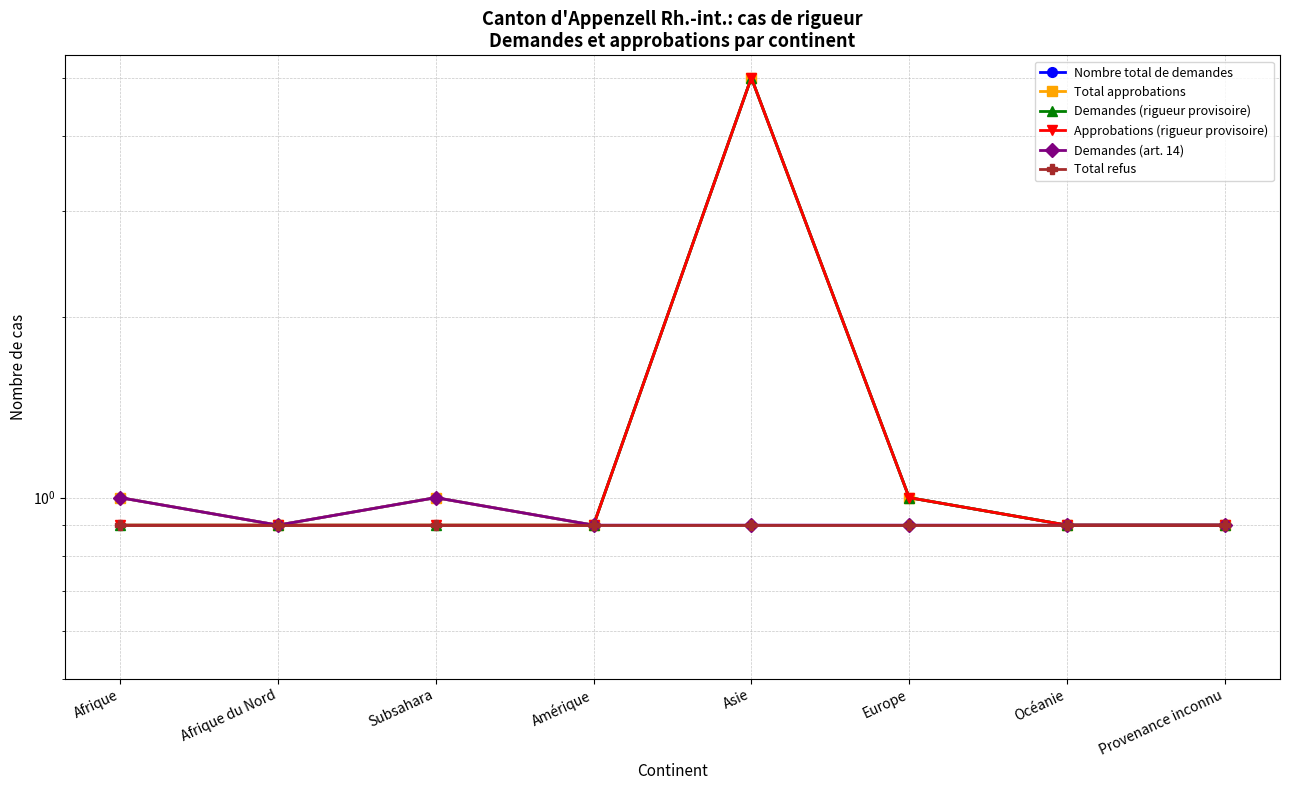

True or false: Nombre total de demandes and Total refus intersect in this chart.

False